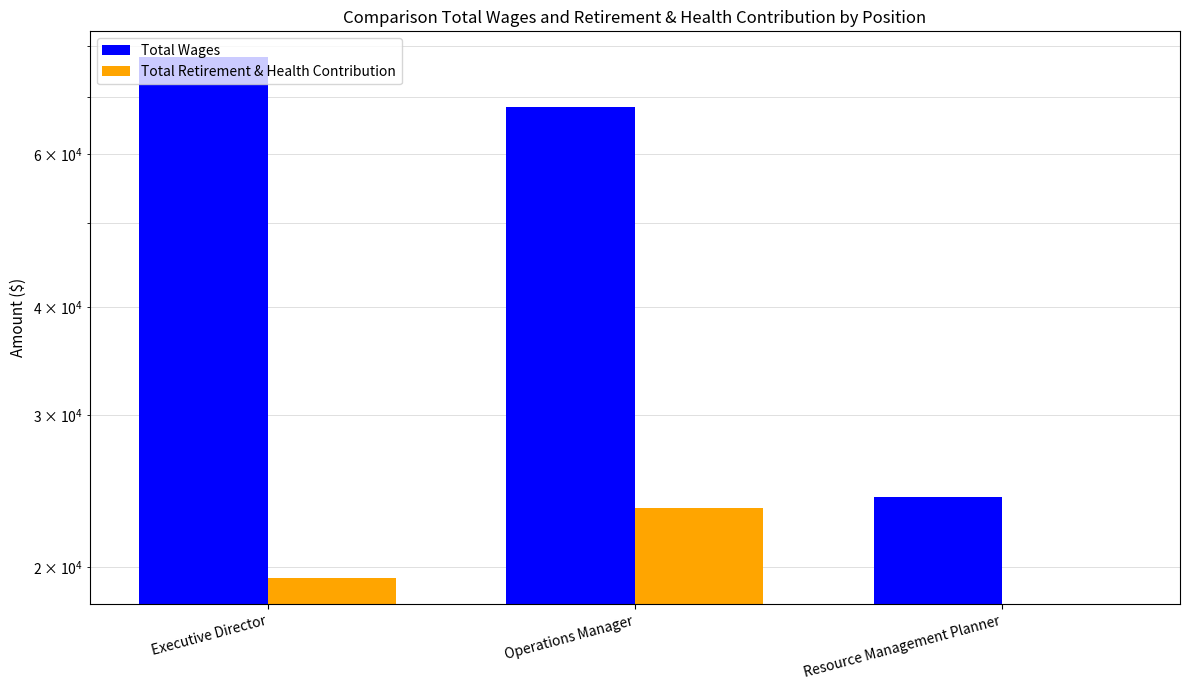

List the series in order of their peak value, highest first.

Total Wages, Total Retirement & Health Contribution